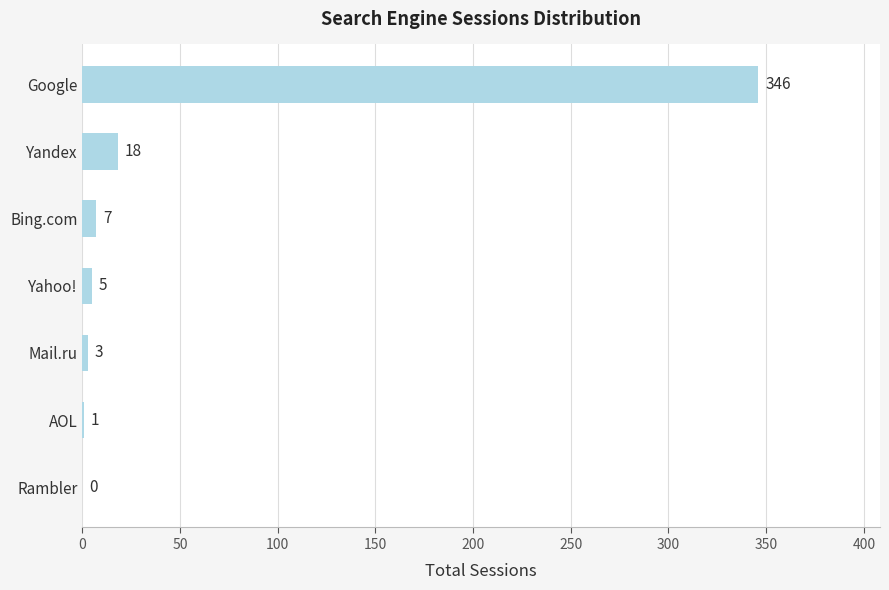

What is the ratio of the value at Yandex to the value at Mail.ru?

6.0